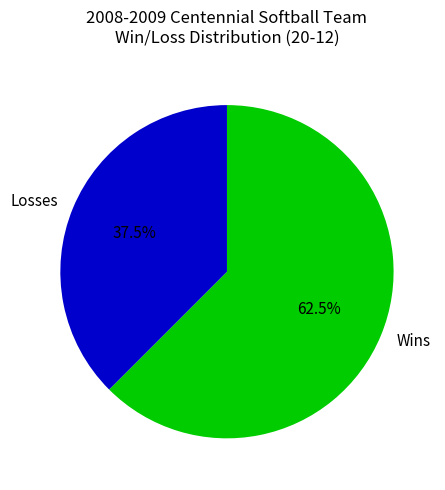

Which category has the biggest portion of the pie?

Wins